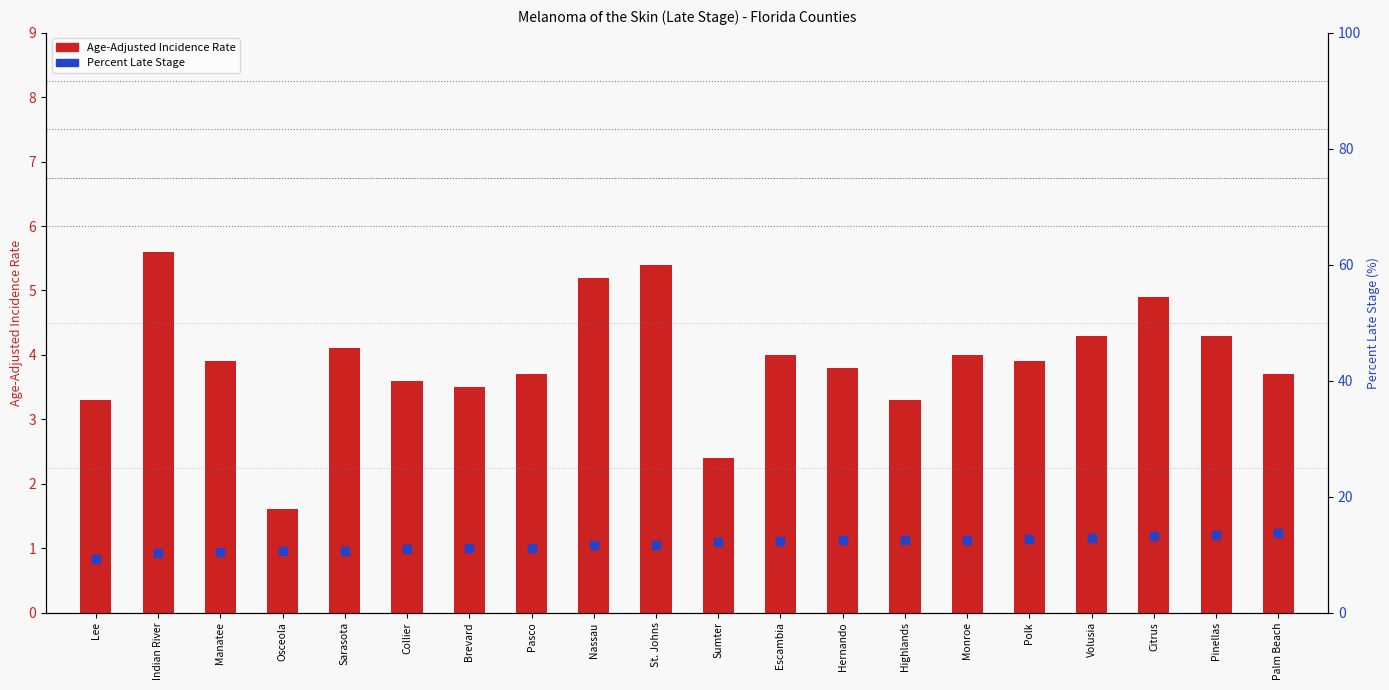

Which series reaches the minimum Y coordinate?

Age-Adjusted Incidence Rate